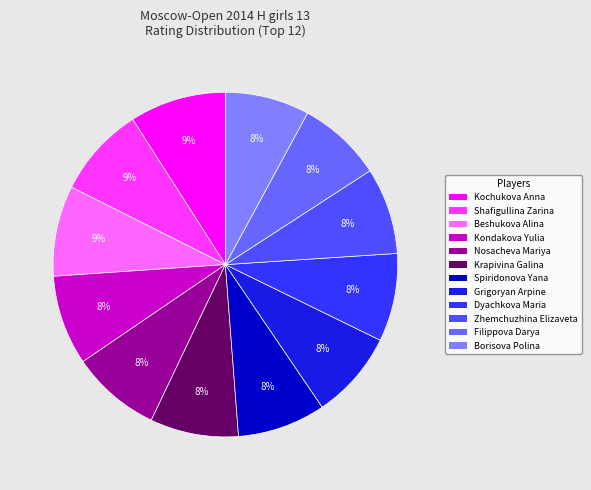

Which slice is the largest?

Kochukova Anna